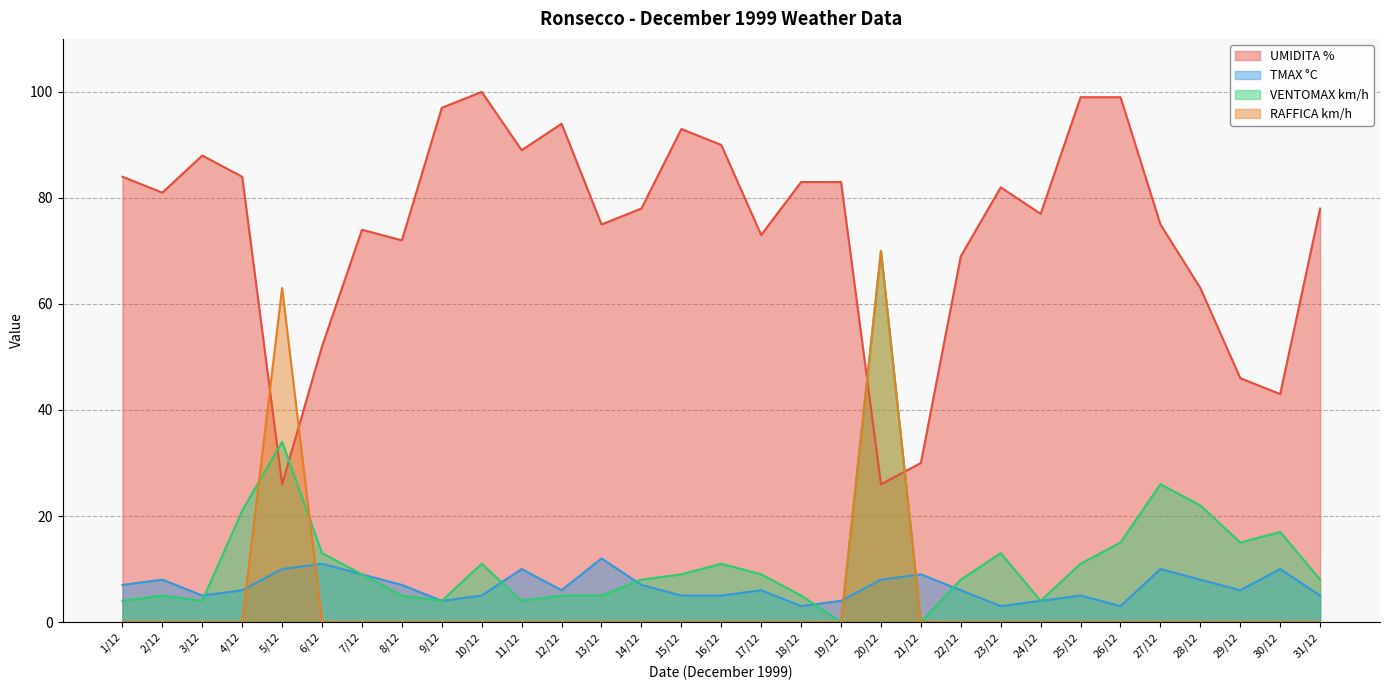

Reading right to left, what are all the values shown in this chart?

UMIDITA %: 78	43	46	63	75	99	99	77	82	69	30	26	83	83	73	90	93	78	75	94	89	100	97	72	74	52	26	84	88	81	84
TMAX °C: 5	10	6	8	10	3	5	4	3	6	9	8	4	3	6	5	5	7	12	6	10	5	4	7	9	11	10	6	5	8	7
VENTOMAX km/h: 8	17	15	22	26	15	11	4	13	8	0	70	0	5	9	11	9	8	5	5	4	11	4	5	9	13	34	21	4	5	4
RAFFICA km/h: 0	0	0	0	0	0	0	0	0	0	0	70	0	0	0	0	0	0	0	0	0	0	0	0	0	0	63	0	0	0	0